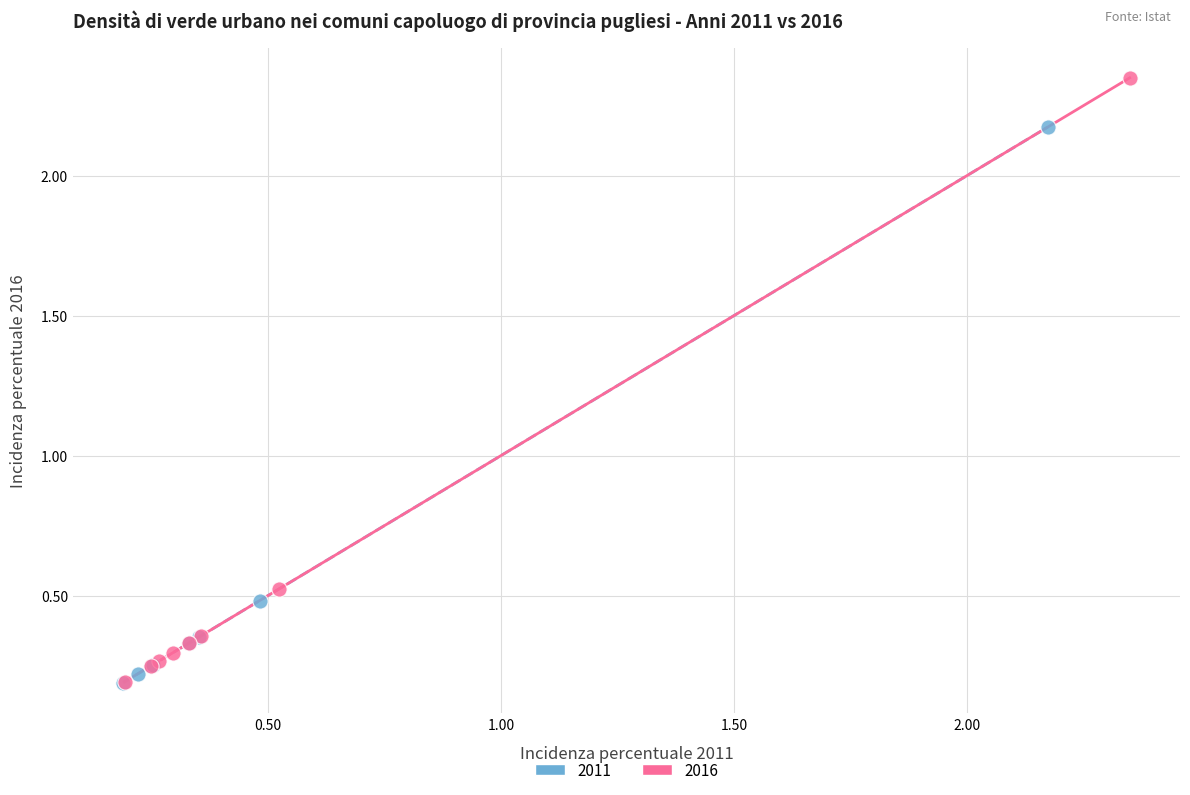

Which series has the widest spread of Y values?

2016